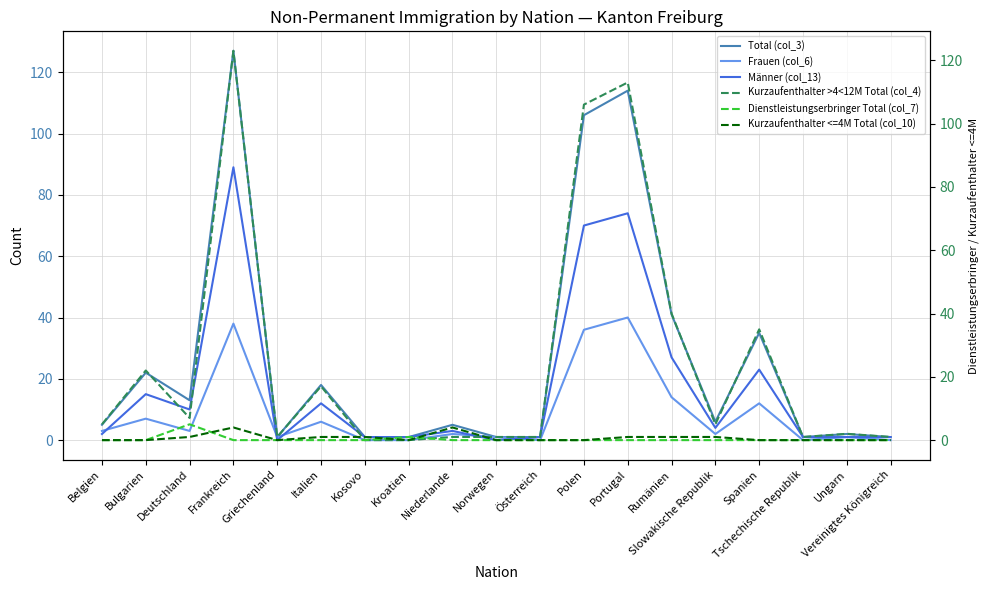

What are all the series names shown in the legend?

Total (col_3), Frauen (col_6), Männer (col_13), Kurzaufenthalter >4<12M Total (col_4), Dienstleistungserbringer Total (col_7), Kurzaufenthalter <=4M Total (col_10)